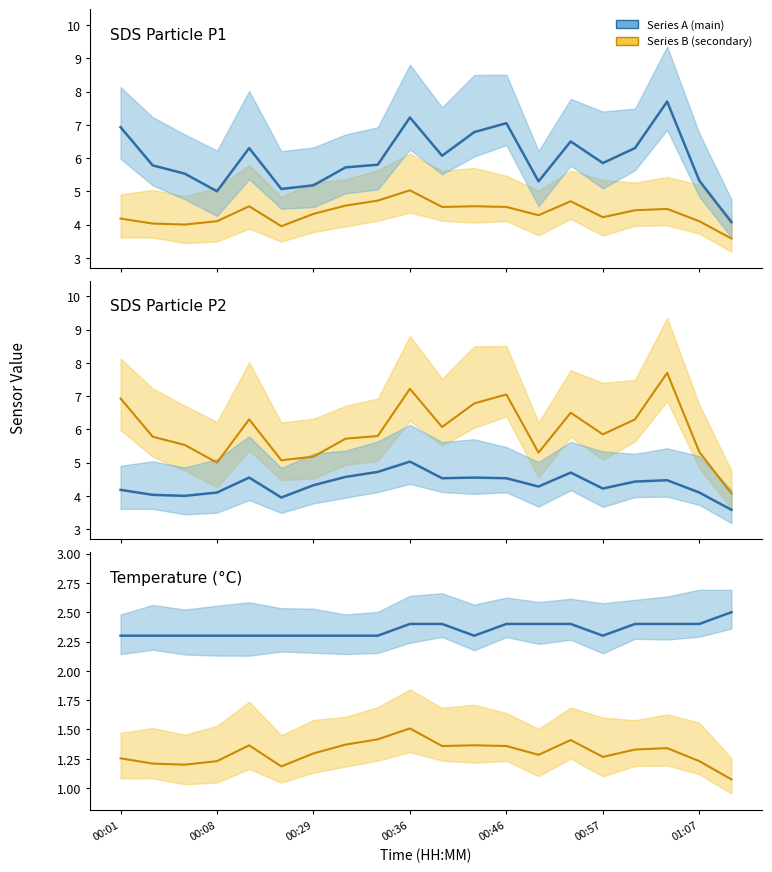

Between 11 and 13, which series saw the biggest shift?

Series A